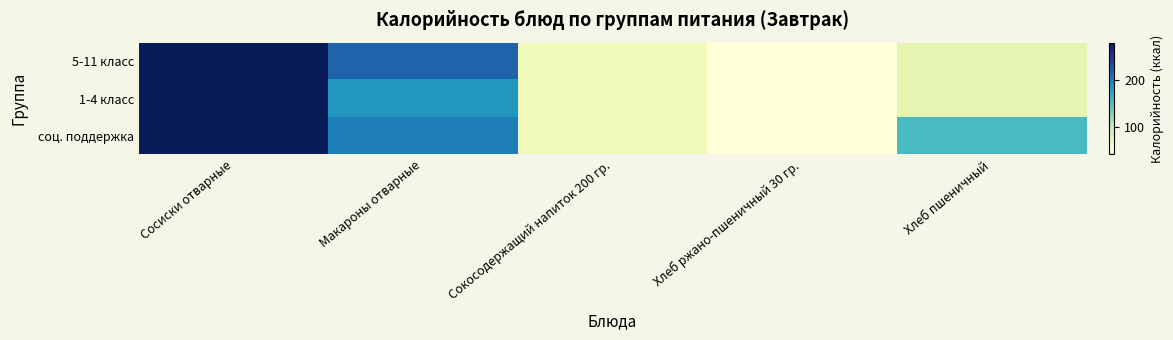

Which series has the largest total across all categories?

соц. поддержка